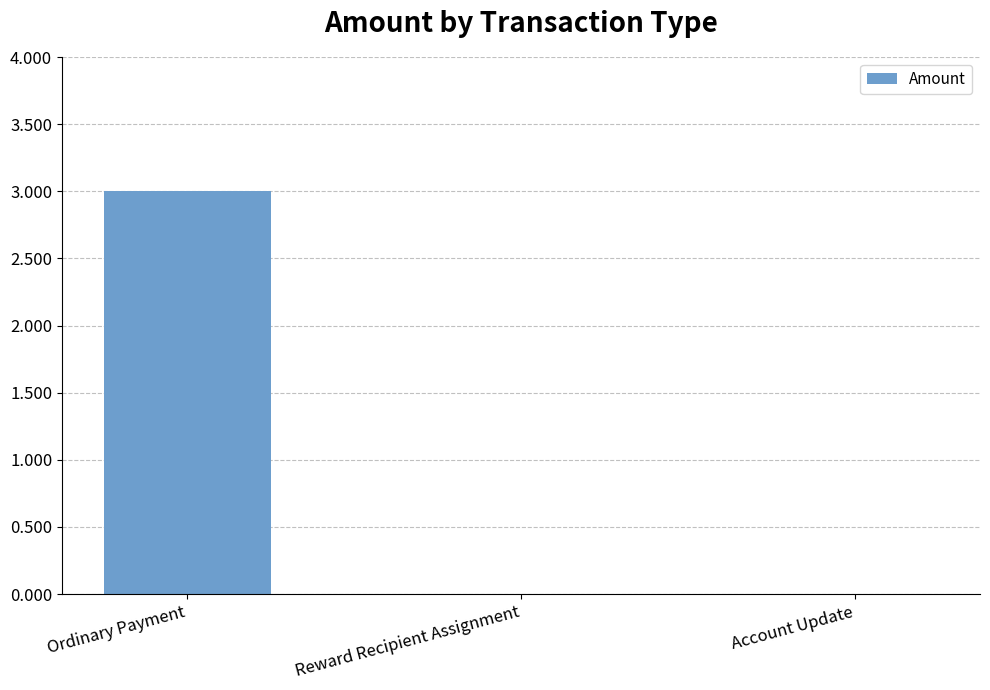

Between Ordinary Payment and Reward Recipient Assignment, which is larger?

Ordinary Payment